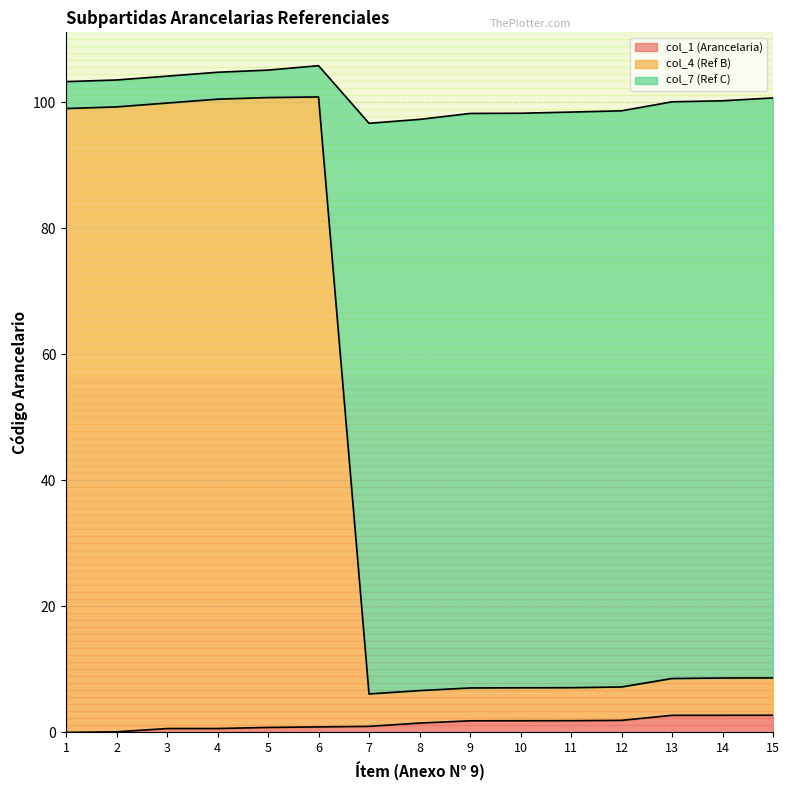

How many lines are shown in the chart?

3